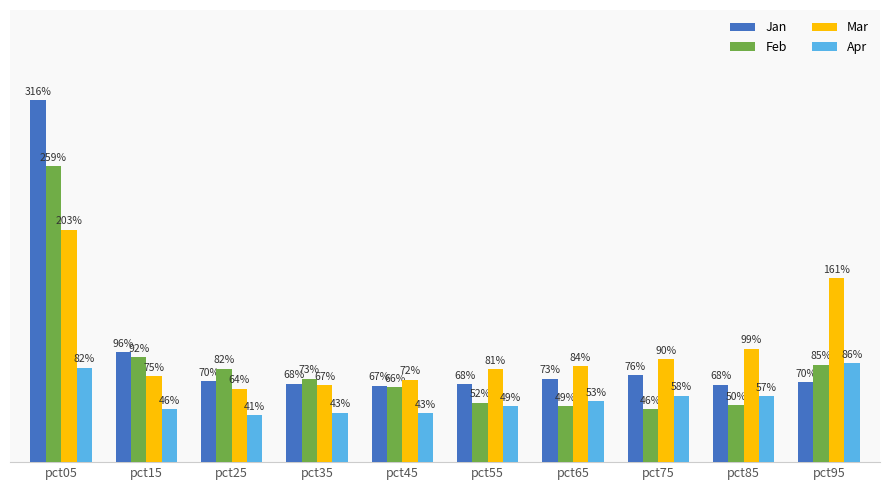

Which series changed the most between pct65 and pct95?

Mar